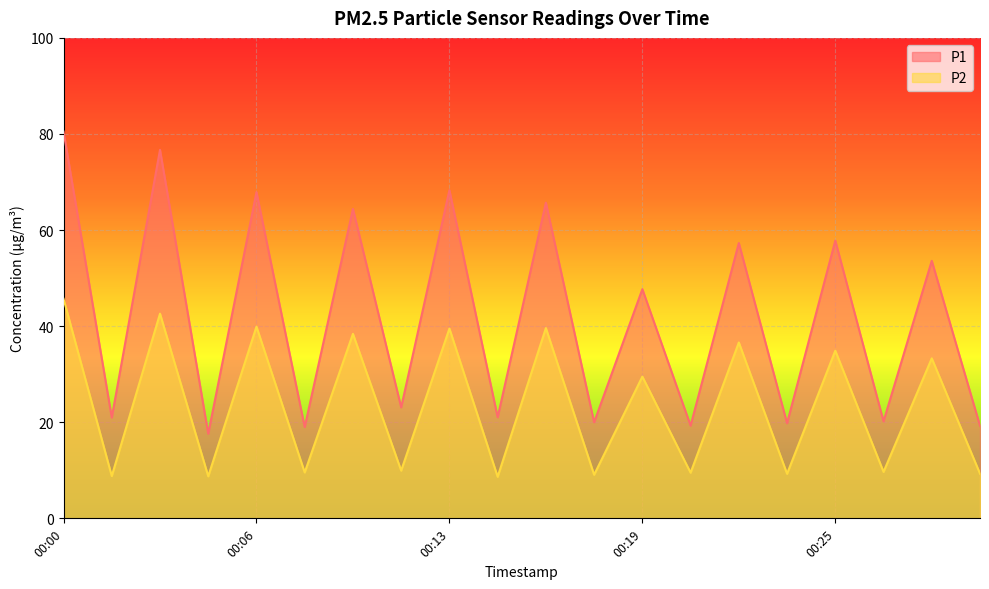

At 00:00, list the series in order from smallest to largest.

P2, P1